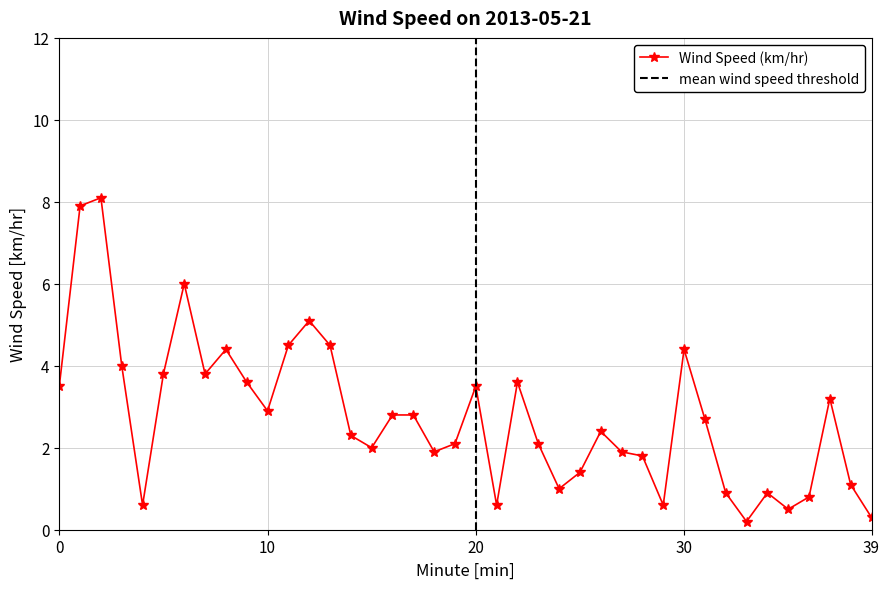

What is the maximum value for Wind Speed (km/hr)?

8.1